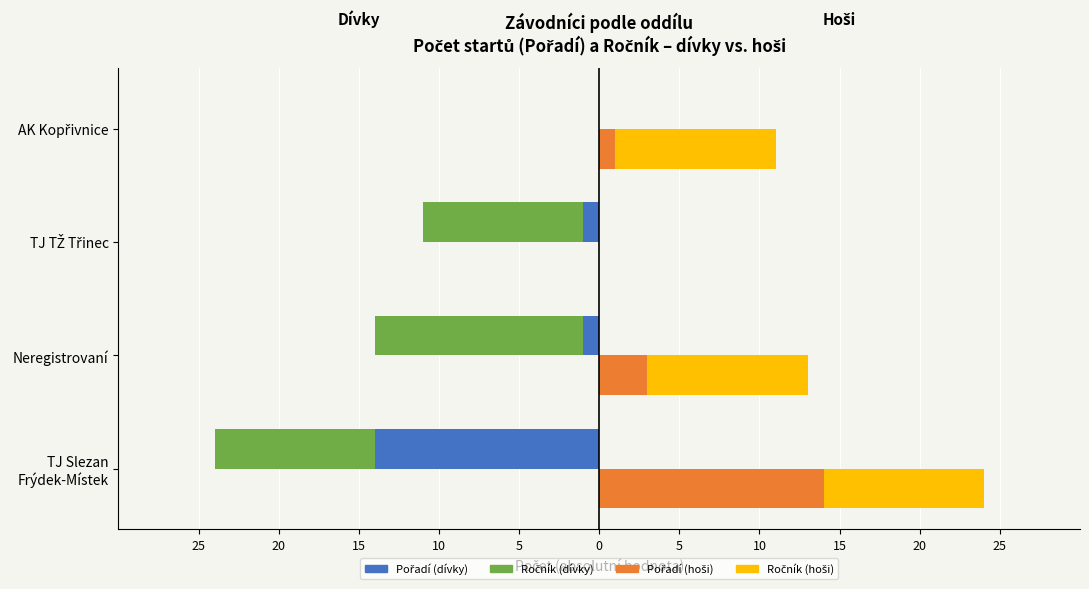

Is it true that Pořadí (hoši) equals 1 at AK Kopřivnice?

True